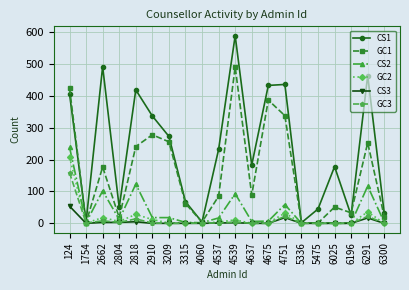

What is the value of the GC1 point at the 13th from the left?

387